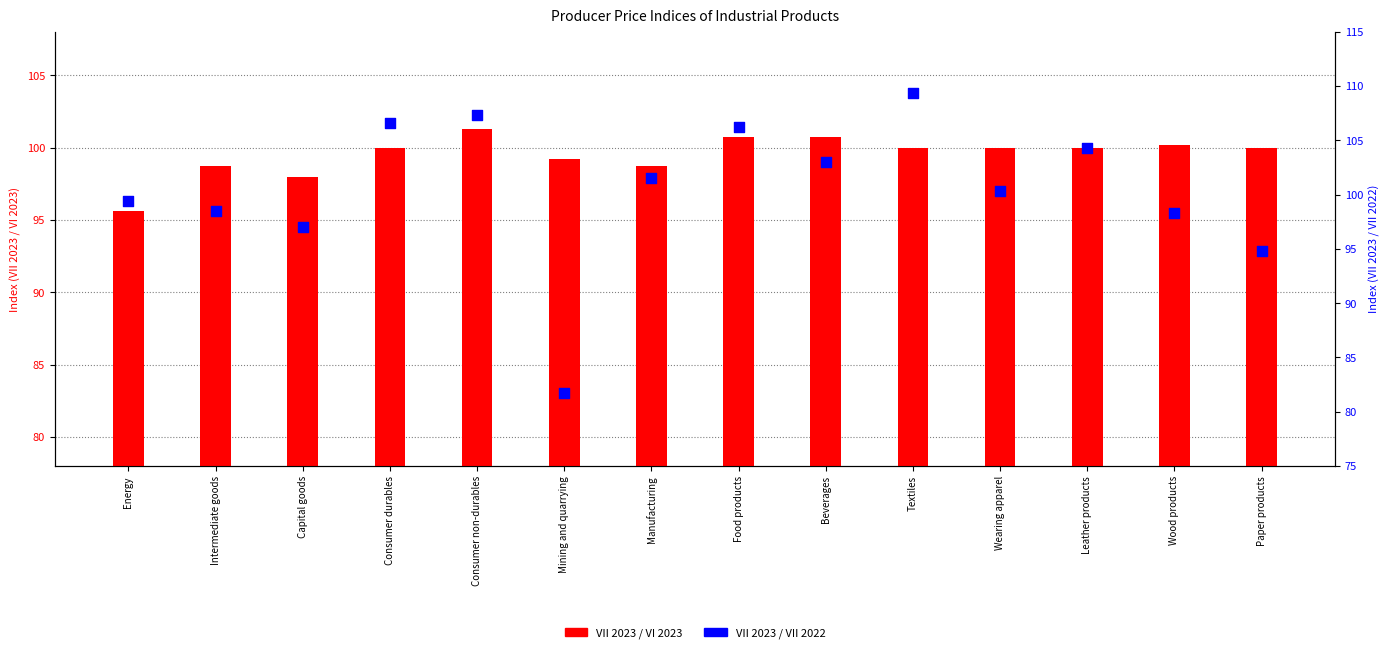

What is the total value across all series at Leather products?

204.3